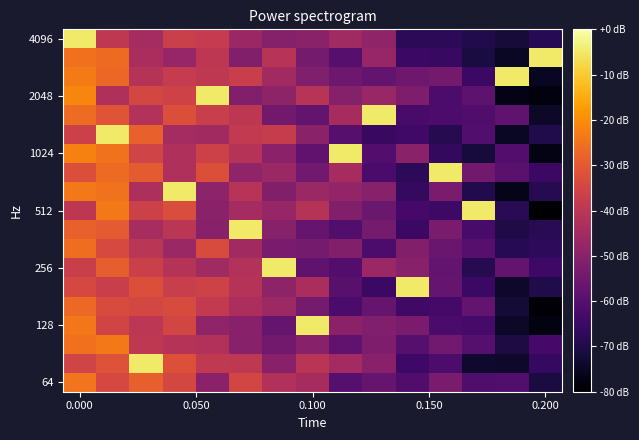

How many distinct data groups are displayed?

19